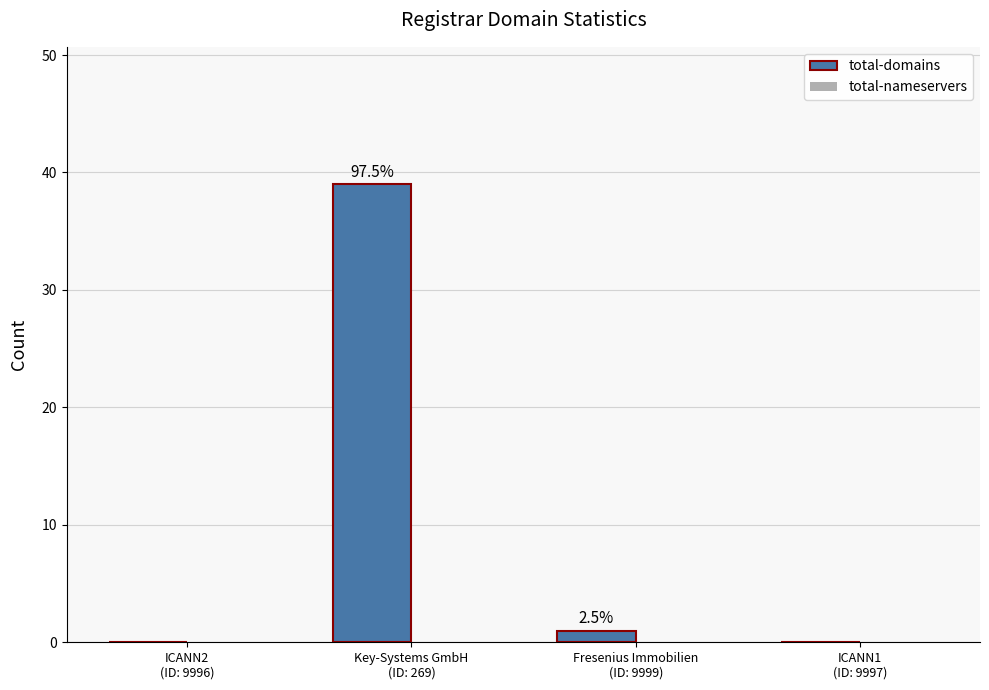

Are the bars horizontal?

No